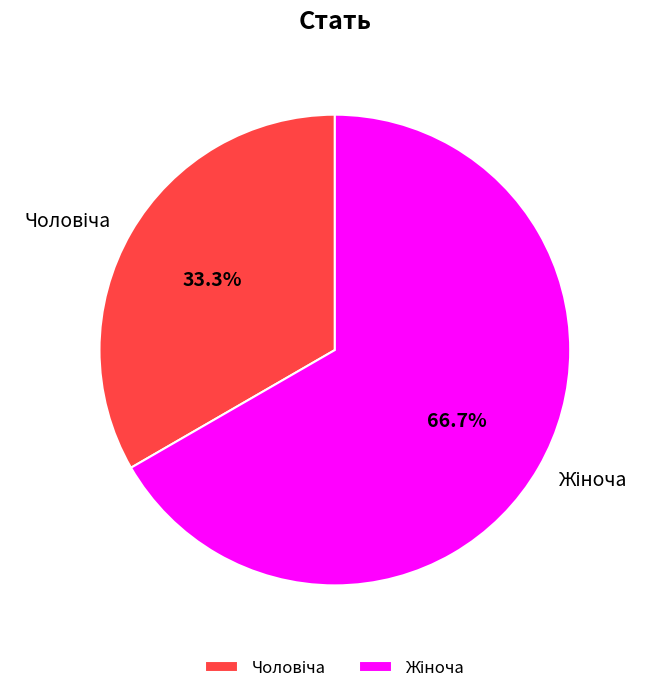

Is there any slice that represents more than half of the pie?

Yes